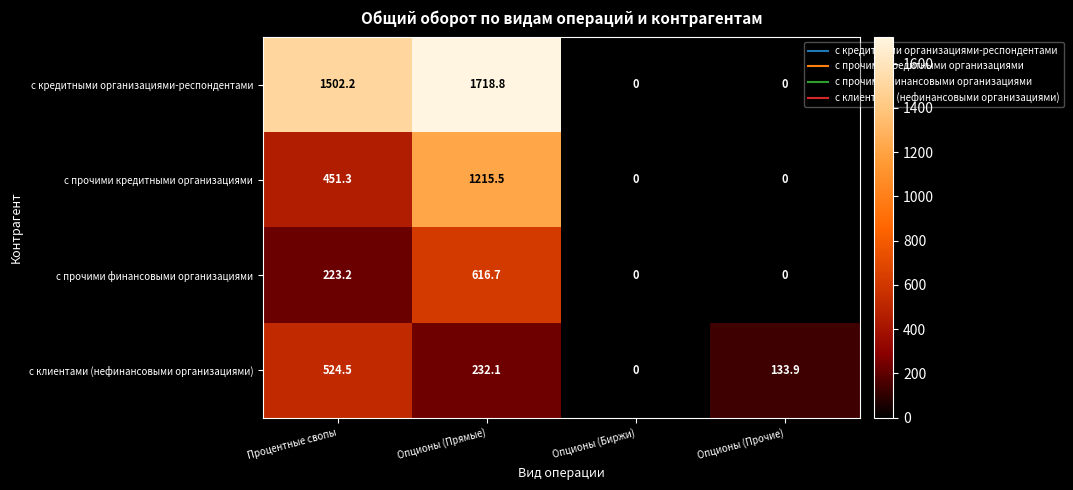

Count the number of data series in this chart.

4